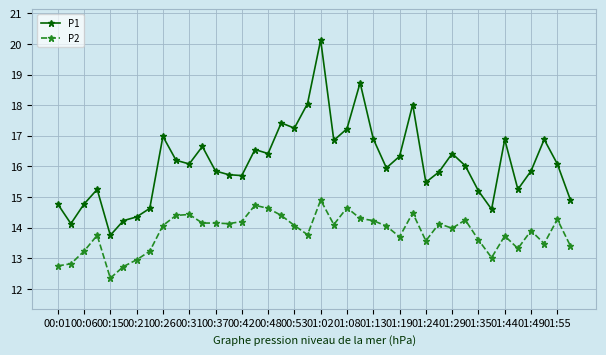

What is the difference between the maximum and minimum values in the P1 series?

6.4